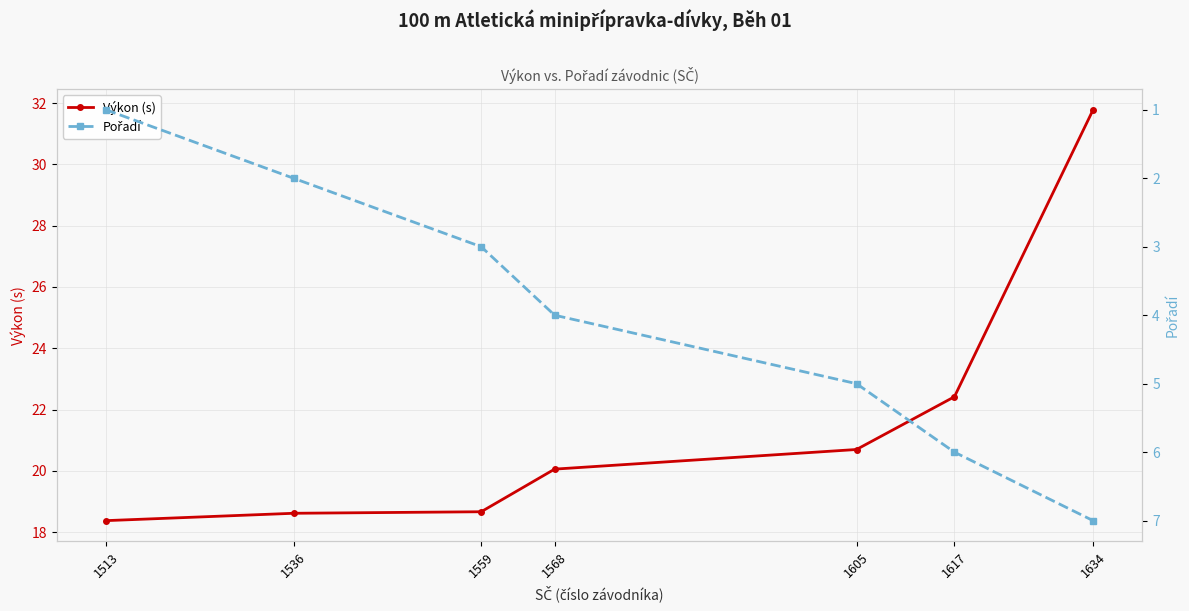

True or false: Pořadí has more than 1 points higher than both neighbors.

False